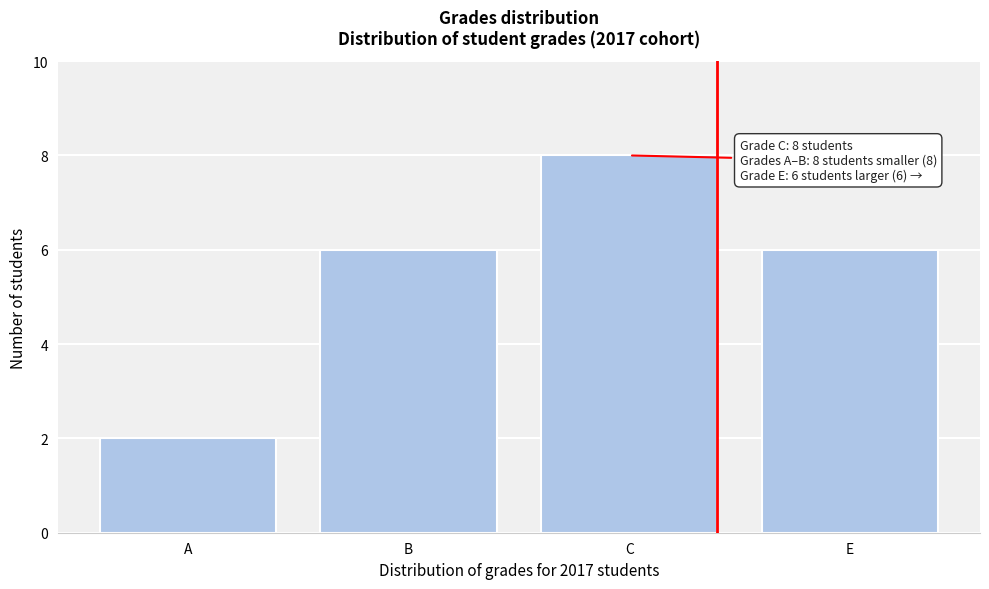

Reading left to right, list all the values displayed in this chart.

A=2	B=6	C=8	E=6